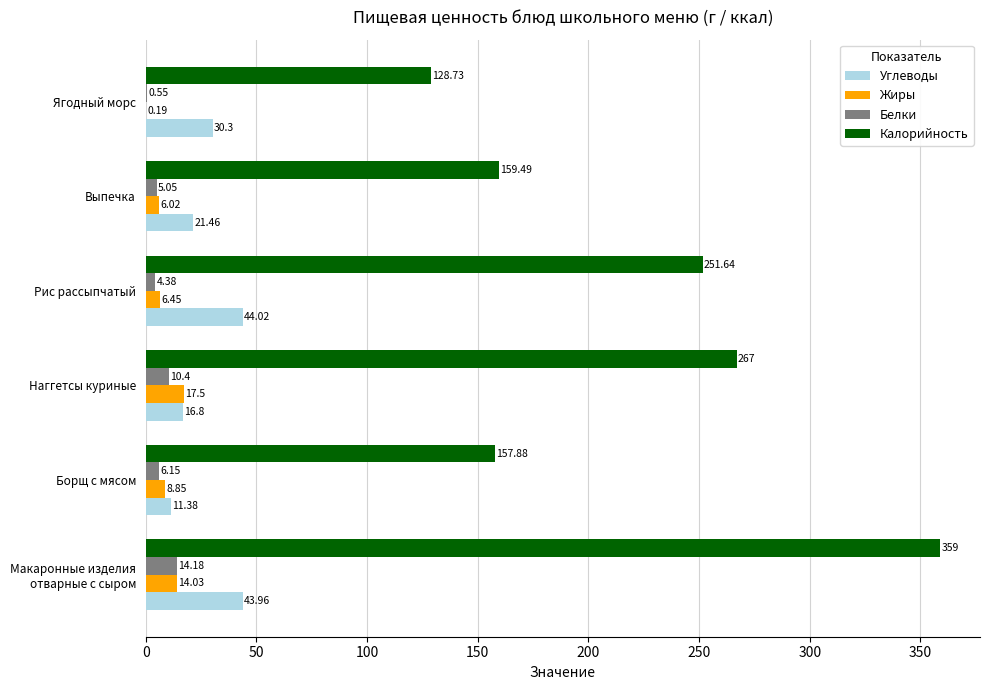

Which series changed the most between Рис рассыпчатый and Выпечка?

Калорийность